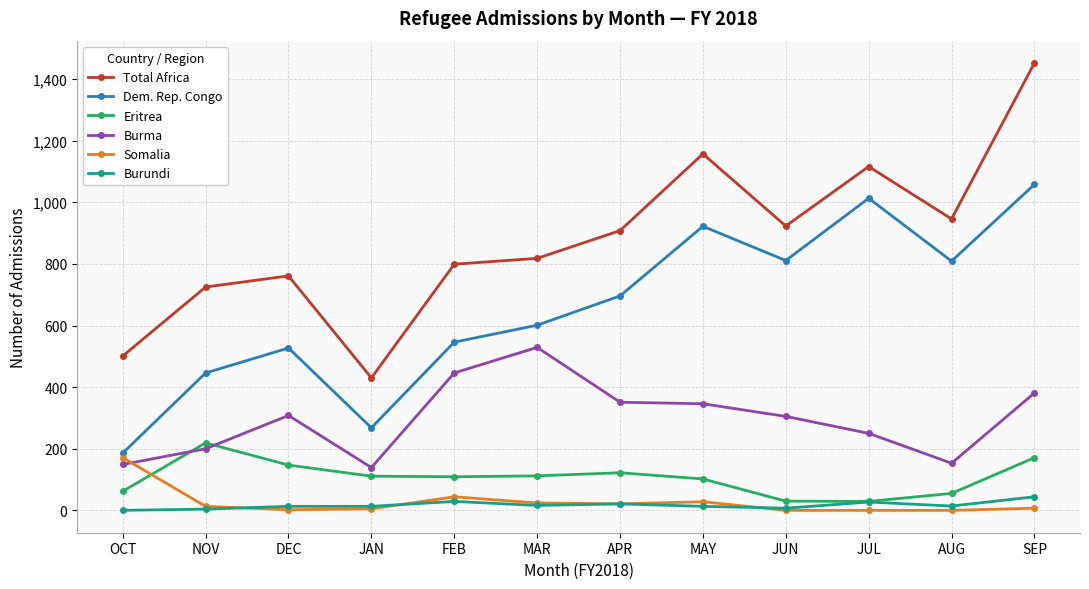

What is the label of the 4th point from the left?

JAN